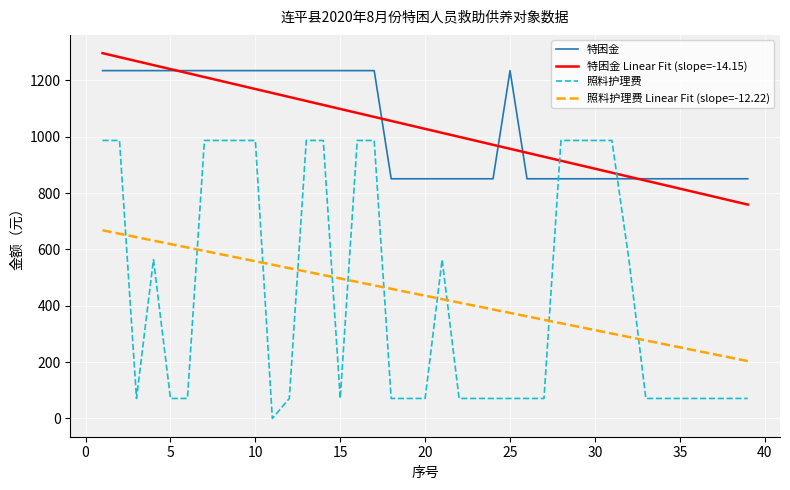

List the series in order of their peak value, highest first.

特困金 Linear Fit (slope=-14.15), 特困金, 照料护理费, 照料护理费 Linear Fit (slope=-12.22)